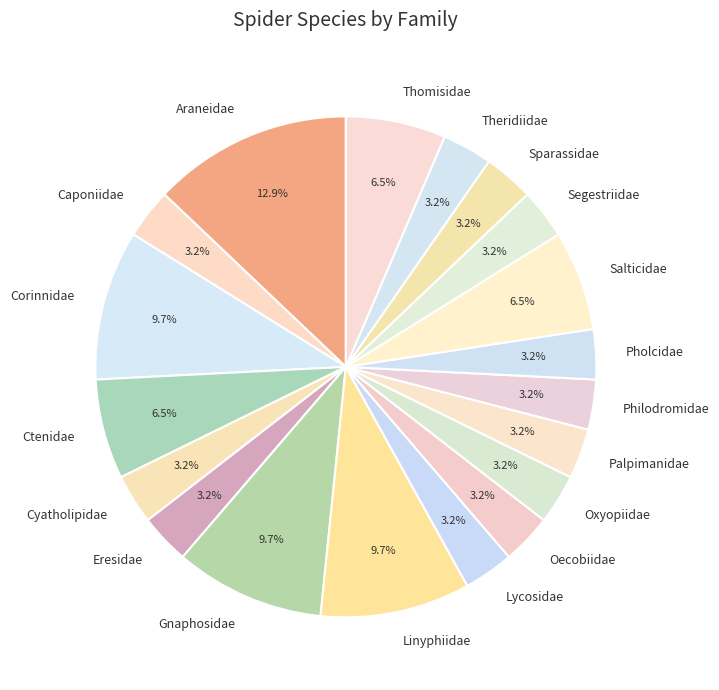

How much of the chart is everything except Thomisidae?

93.5%